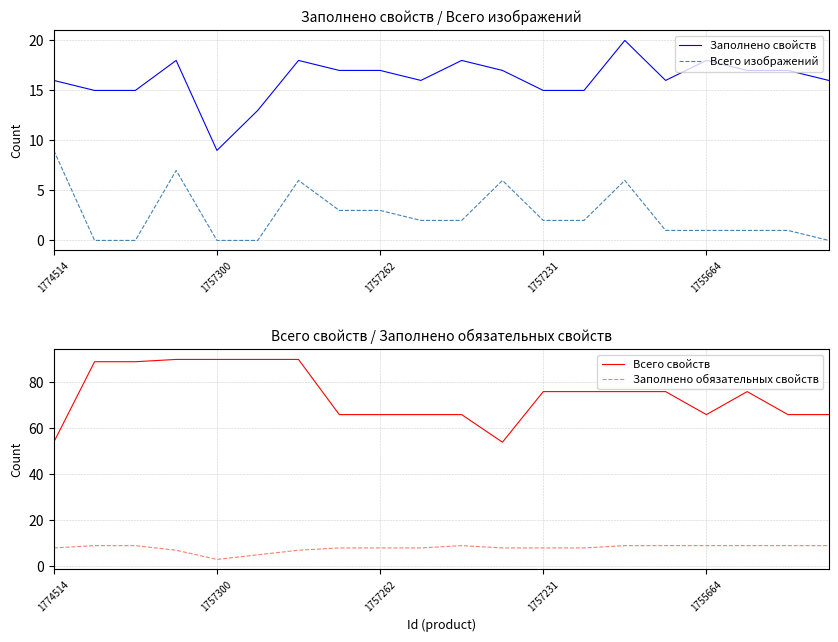

True or false: Всего изображений has a value of 15 at 1774514.

False